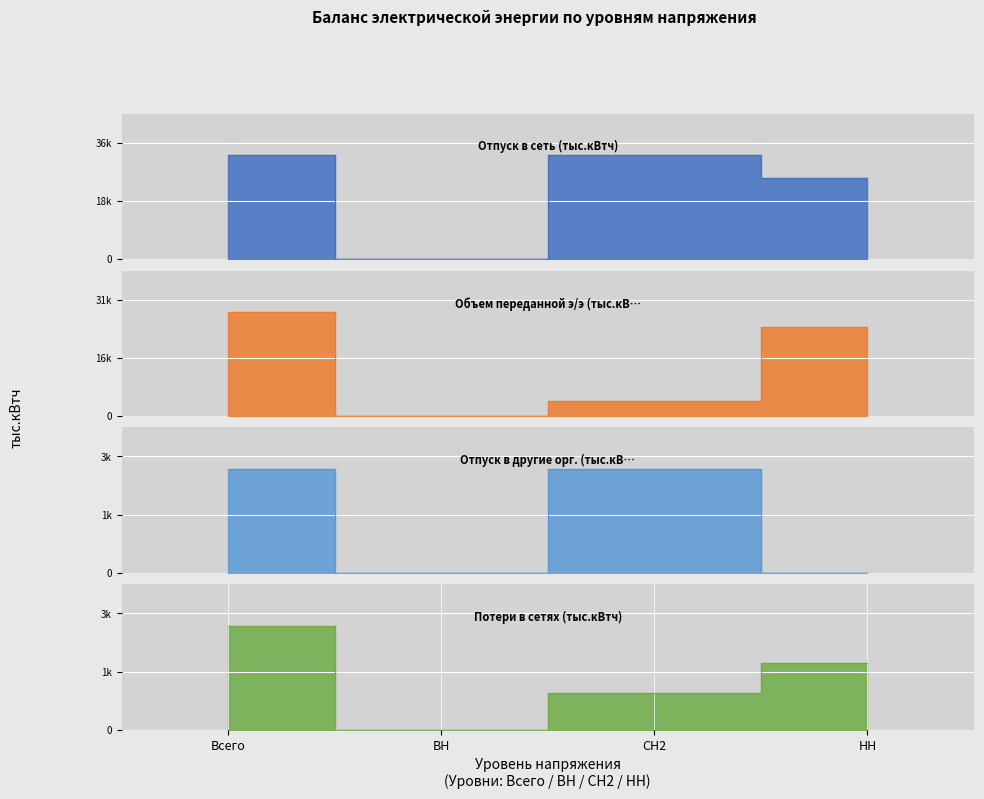

At which label does Отпуск в другие орг. (тыс.кВтч) reach its minimum?

ВН